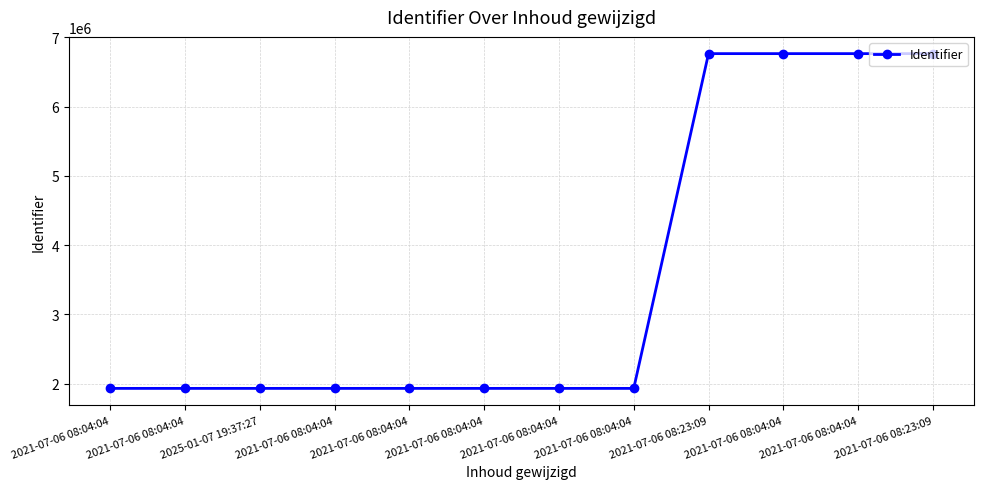

Count the number of data series in this chart.

1